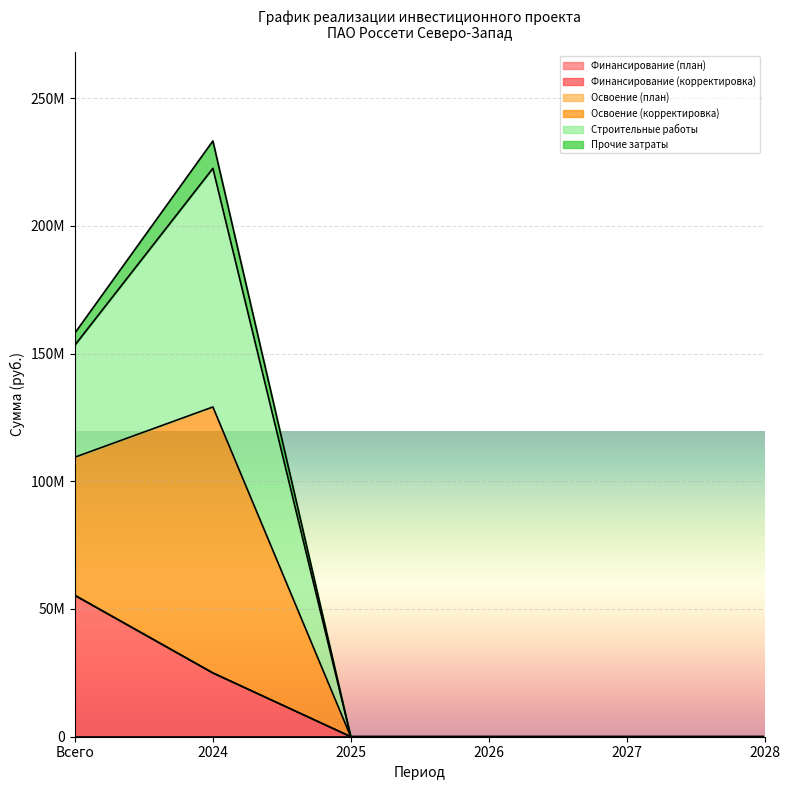

Rank the categories by Освоение (корректировка) value from lowest to highest.

2025, 2026, 2027, 2028, Всего, 2024